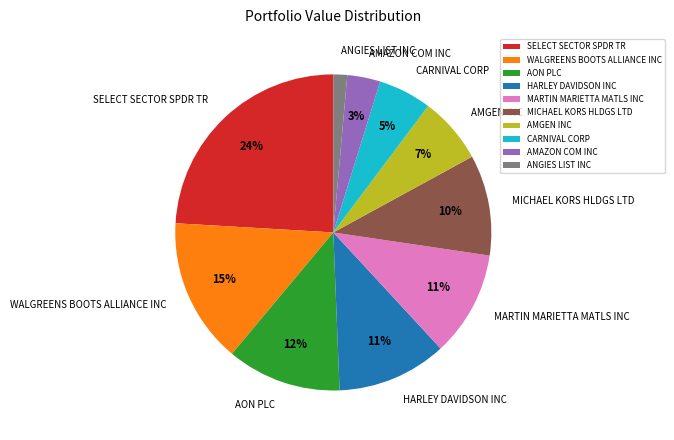

Is it true that AMAZON COM INC is 12% of the pie?

False